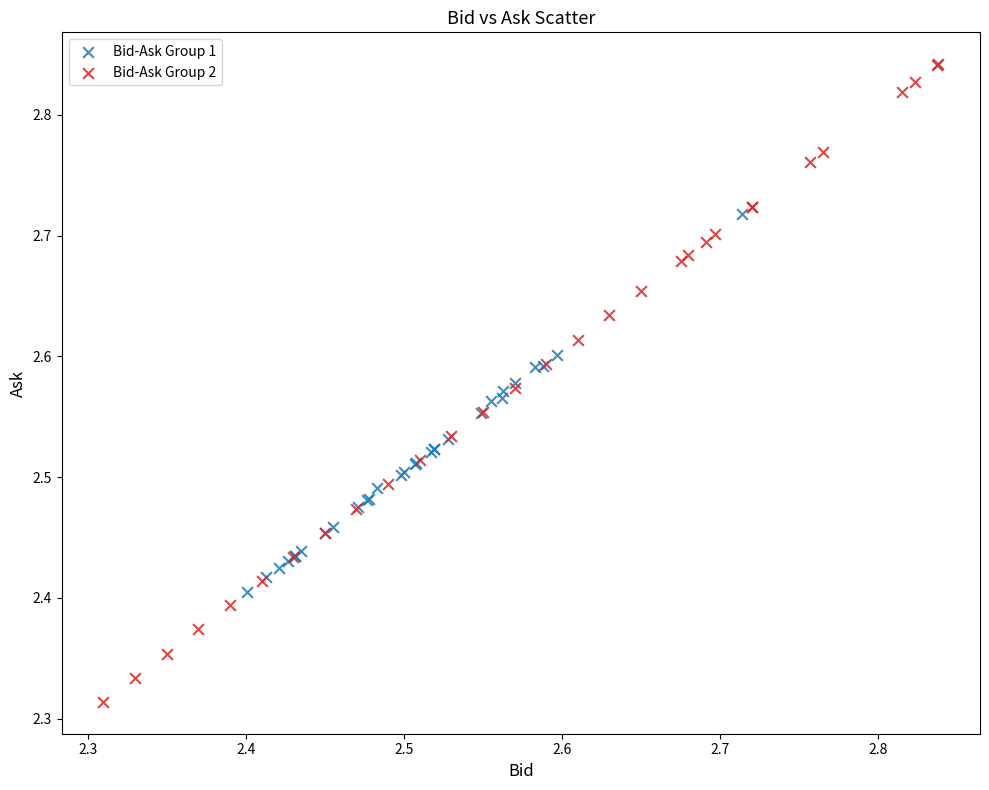

Which series reaches the maximum Y coordinate?

Bid-Ask Group 2